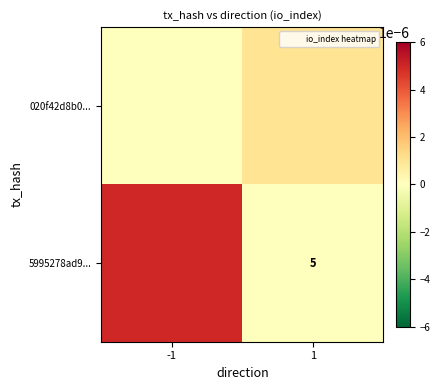

True or false: 5995278ad9... has a value of 5.0 at 1.

True